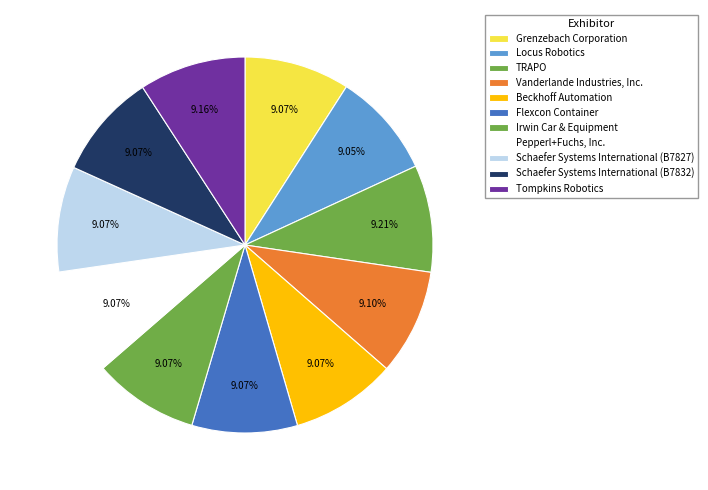

What portion of the pie excludes Vanderlande Industries, Inc.?

90.9%